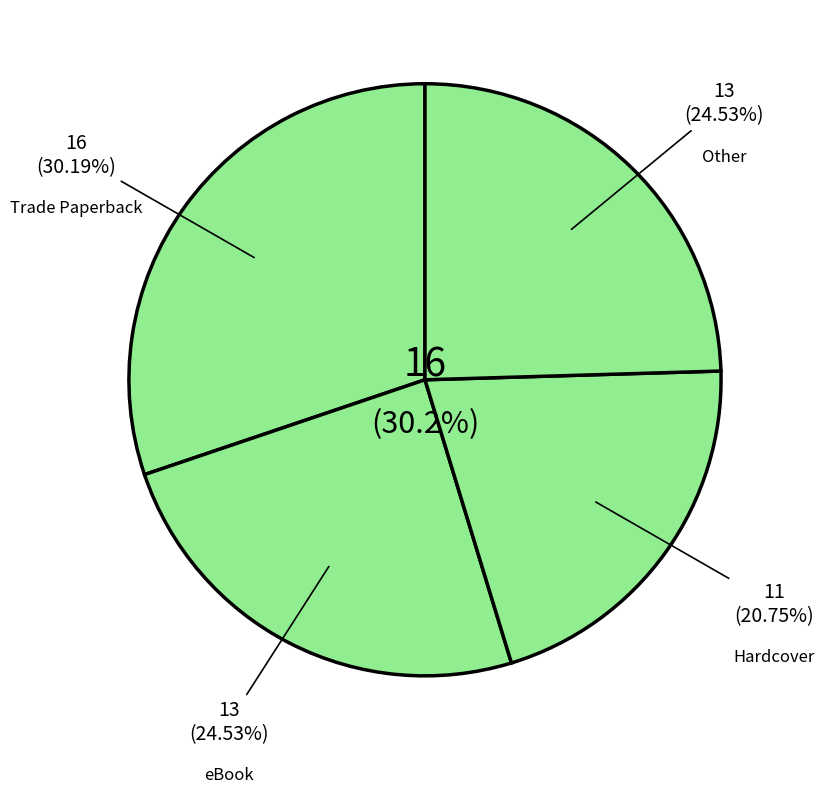

What percentage do Trade Paperback and Hardcover together represent?

50.9%